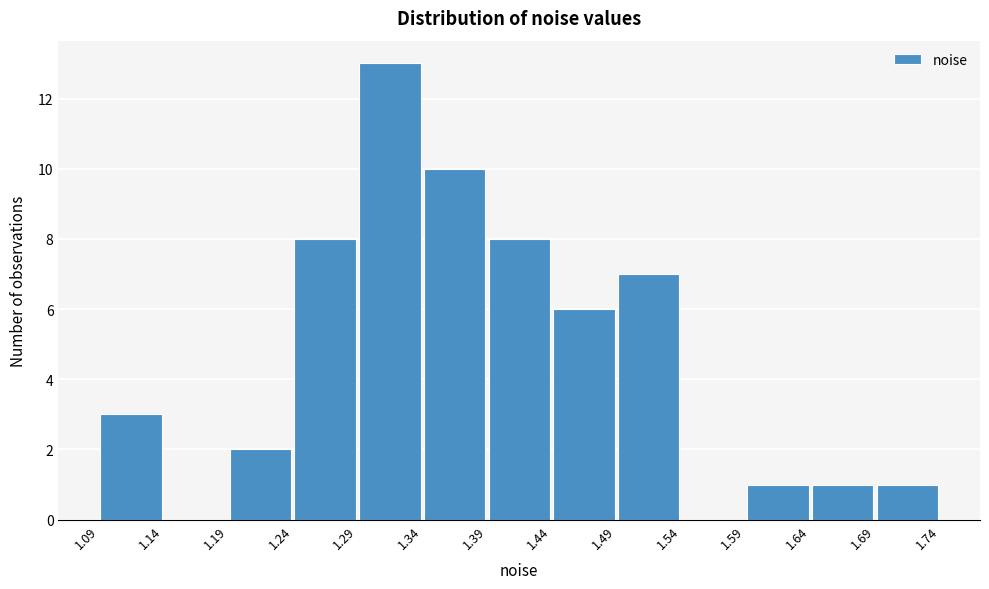

Reading left to right, transcribe this chart: for each bar, give the range it covers on the x-axis and its height. The values are not printed on the chart, so give them approximately, as read against the axis.

1.09 to 1.14: 3
1.14 to 1.19: 0
1.19 to 1.24: 2
1.24 to 1.29: 8
1.29 to 1.34: 13
1.34 to 1.39: 10
1.39 to 1.44: 8
1.44 to 1.49: 6
1.49 to 1.54: 7
1.54 to 1.59: 0
1.59 to 1.64: 1
1.64 to 1.69: 1
1.69 to 1.74: 1